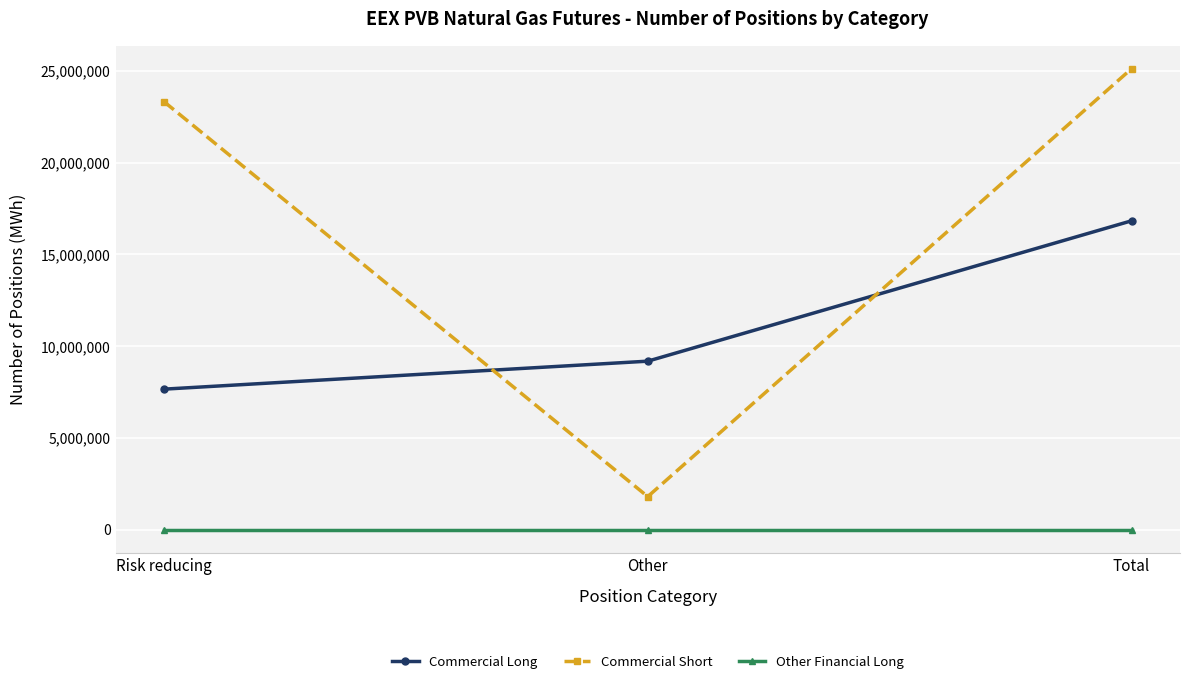

What is the label of the 1st point from the left?

Risk reducing